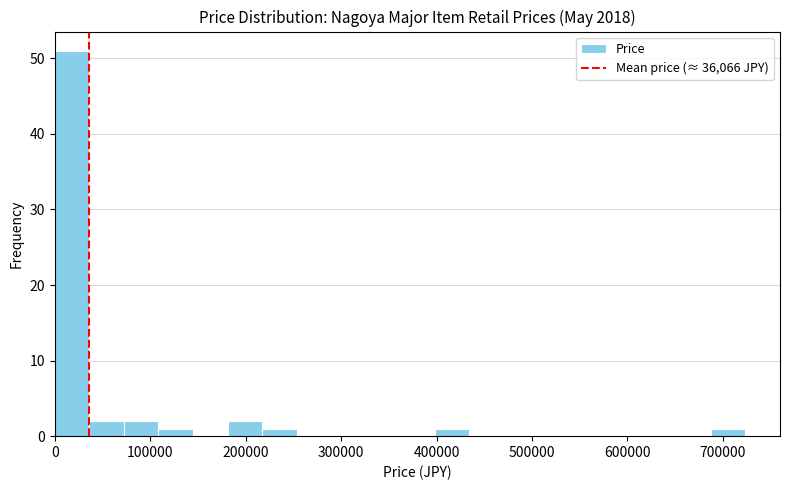

Read against the x-axis, roughly where is the centre of the tallest bar?

20000